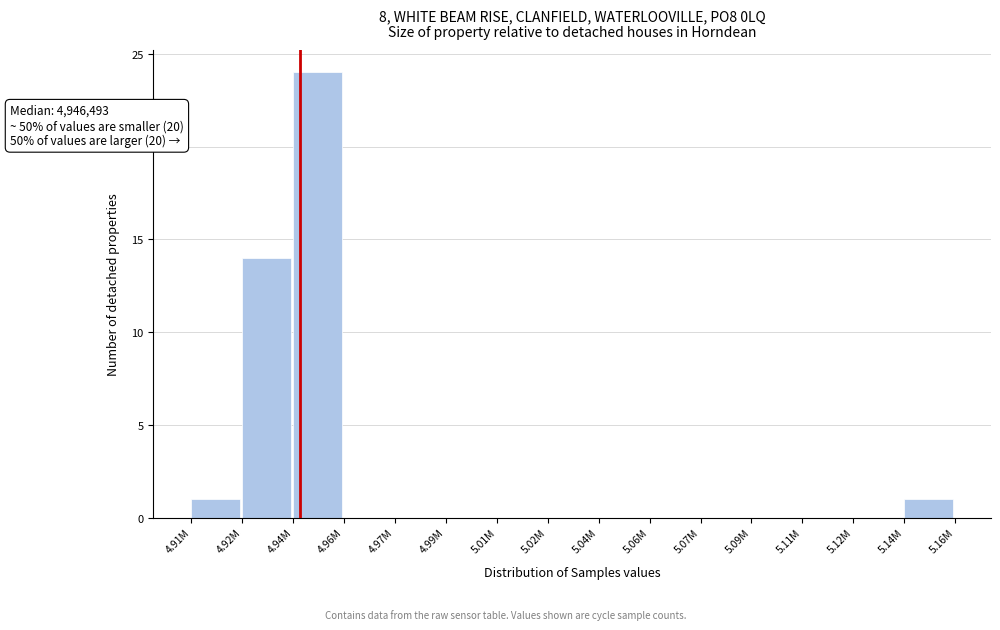

Reading left to right, what are all the values shown in this chart?

4.91M=1	4.92M=14	4.94M=24	4.96M=0	4.97M=0	4.99M=0	5.01M=0	5.02M=0	5.04M=0	5.06M=0	5.07M=0	5.09M=0	5.11M=0	5.12M=0	5.14M=1